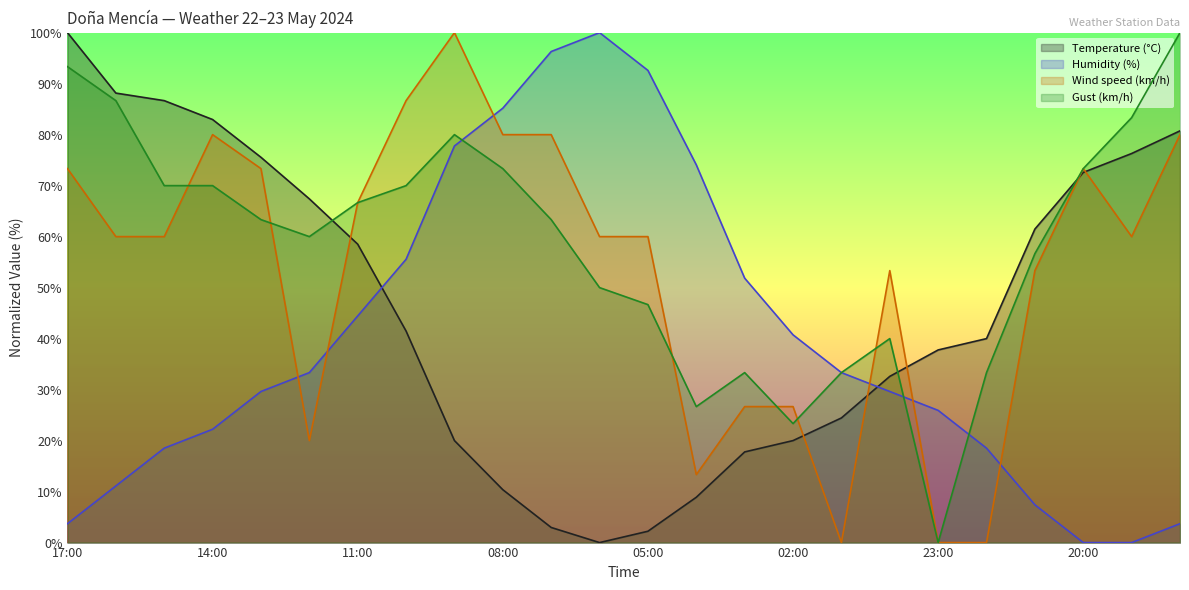

What are all the series names shown in the legend?

Temperature (°C), Humidity (%), Wind speed (km/h), Gust (km/h)